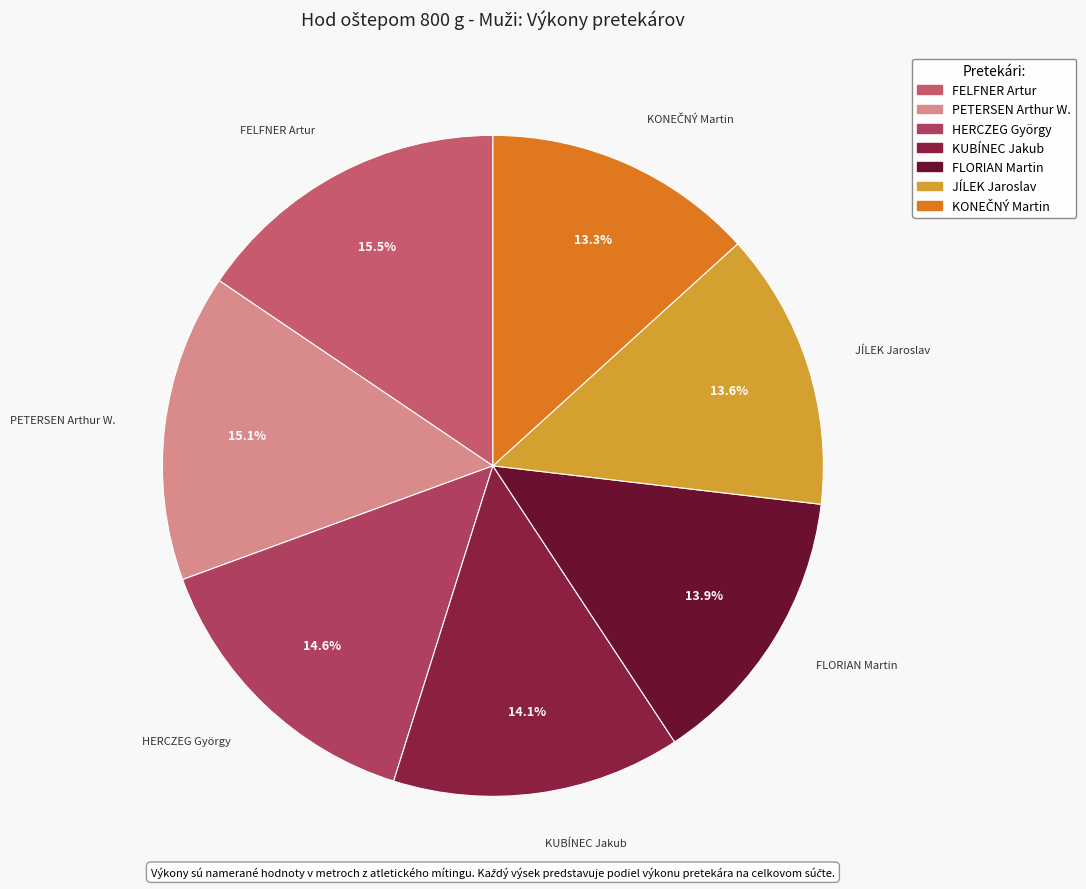

The JÍLEK Jaroslav slice represents 14% of the pie. True or false?

True